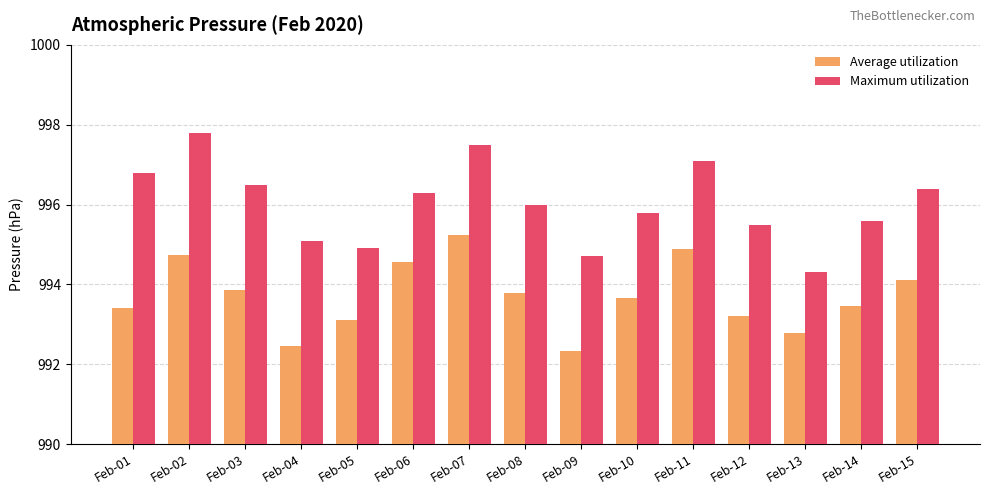

Count the number of categories in the chart.

15